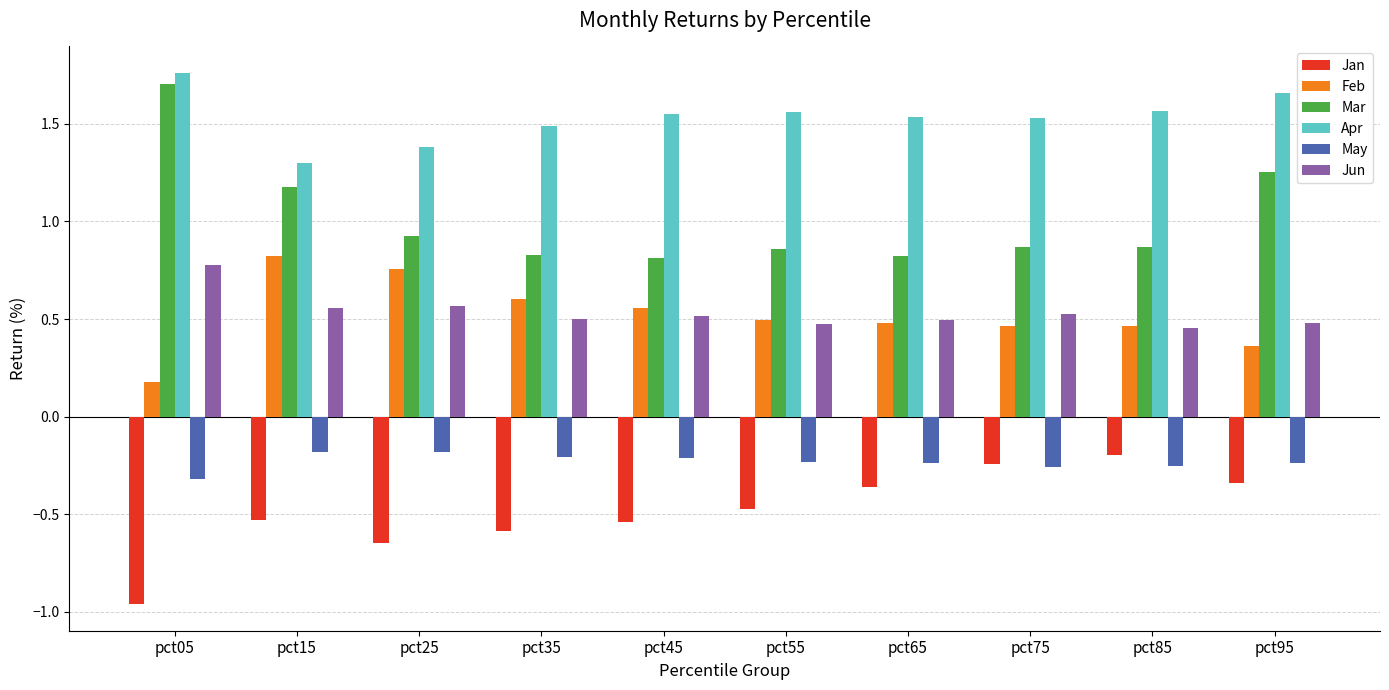

At which category does the chart reach its peak across all series?

pct05